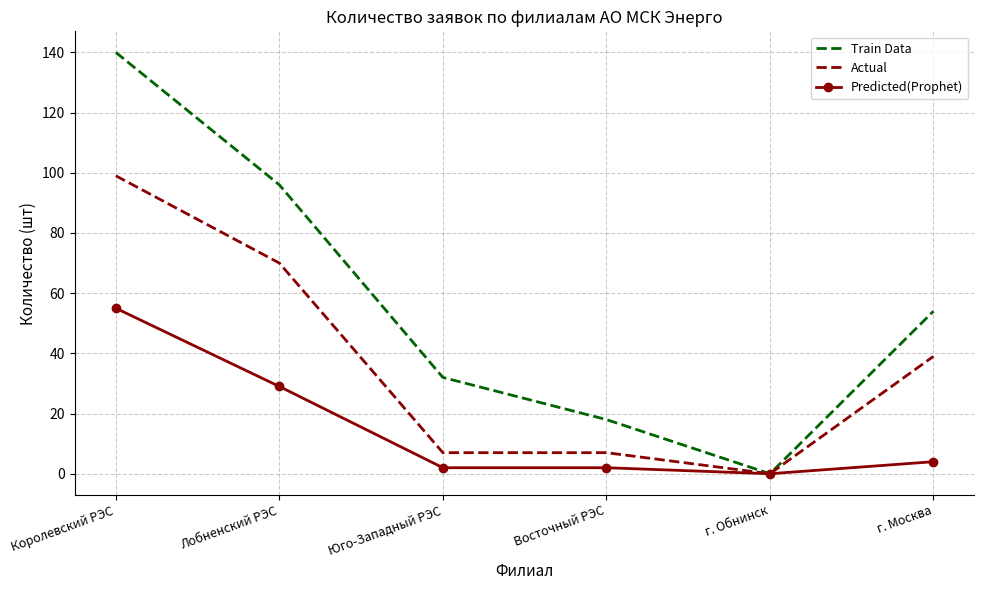

What is the difference between the second highest and second lowest values in the Train Data series?

78